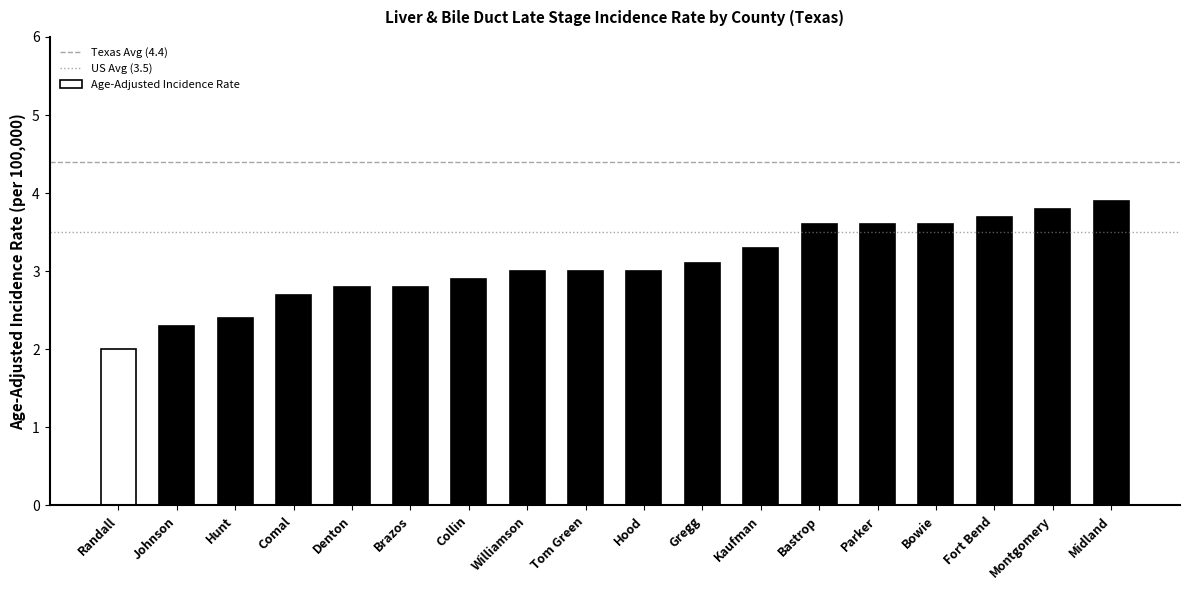

What is the sum of the values at Parker and Gregg?

6.7